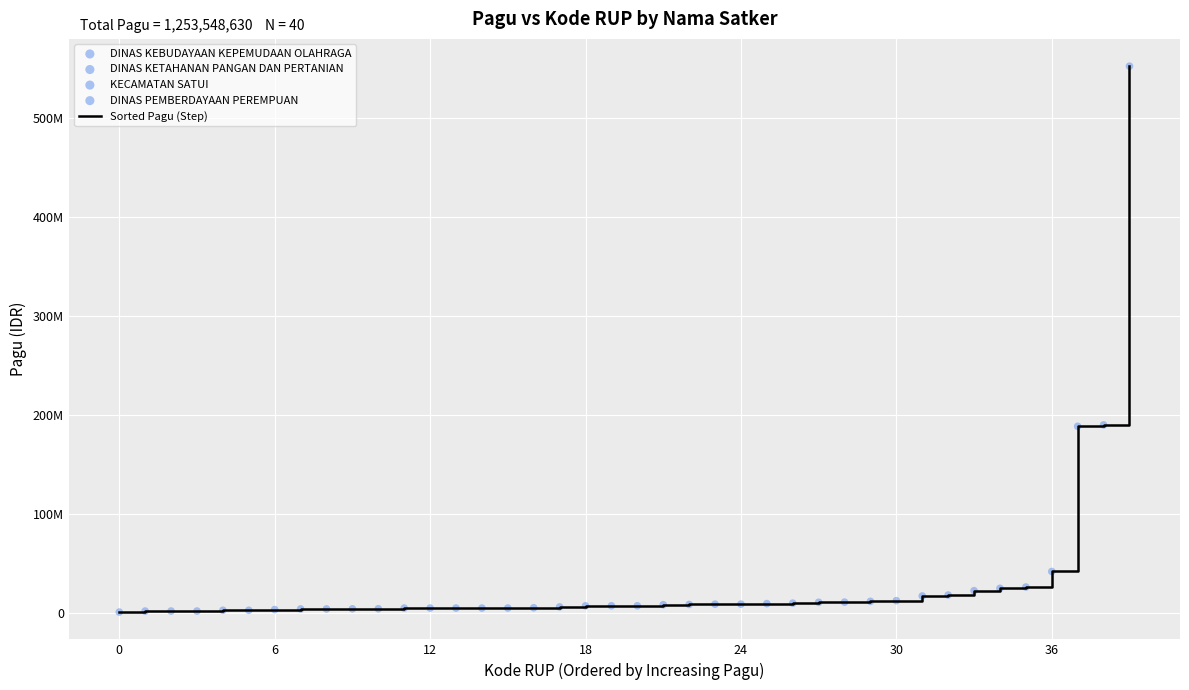

Does the chart have visible grid lines?

Yes